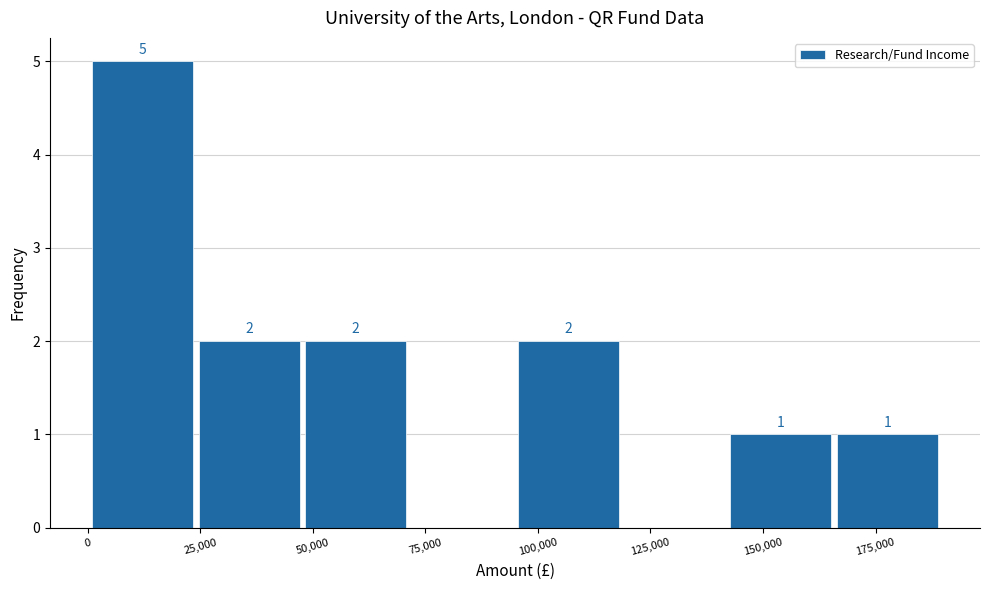

Over which range of the x-axis is the bar tallest?

0 to 25000